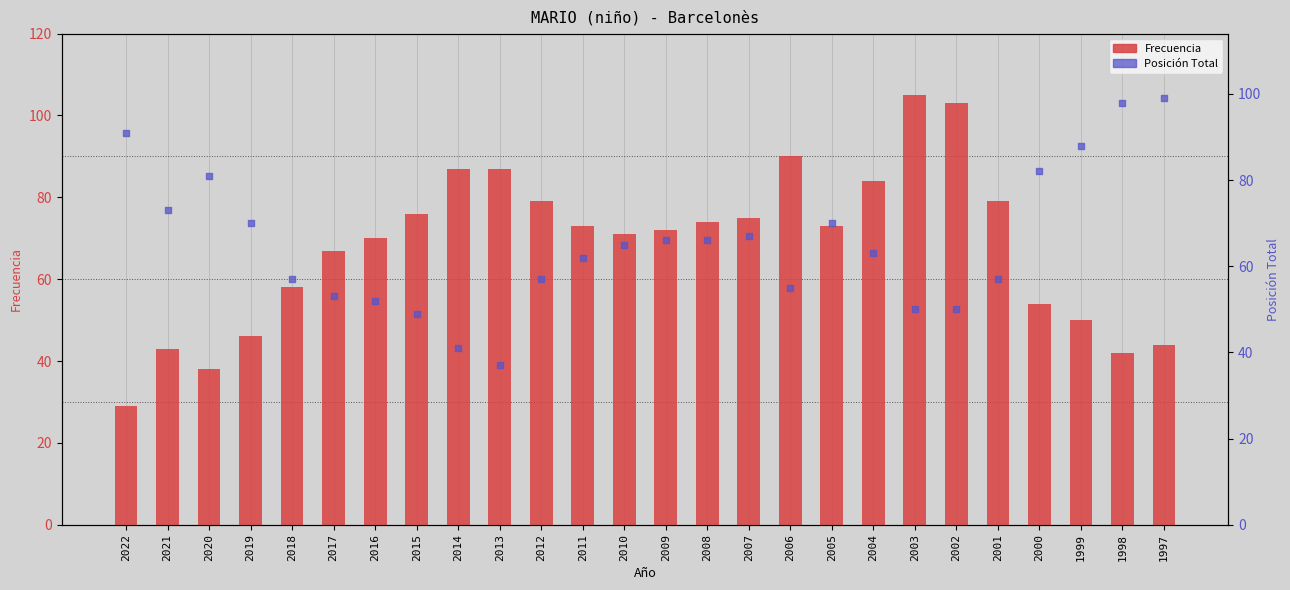

Which series reaches the maximum Y coordinate?

Frecuencia